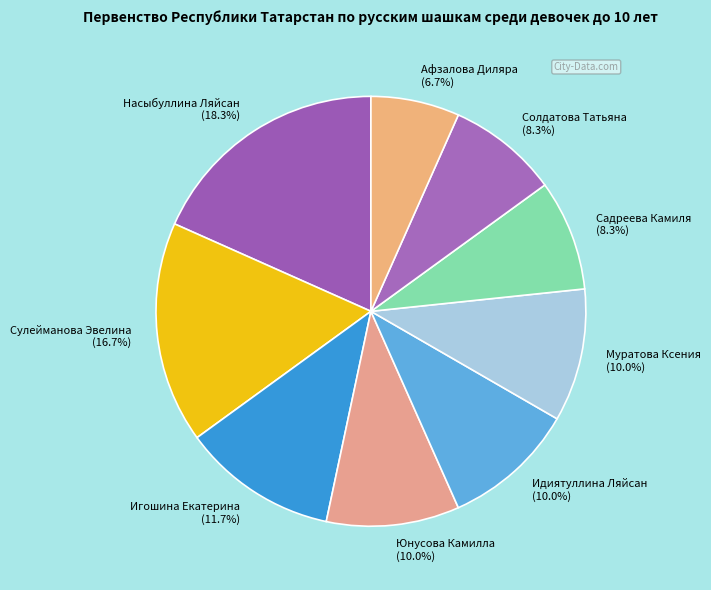

Which category has the smallest portion of the pie?

Афзалова Диляра (6.7%)